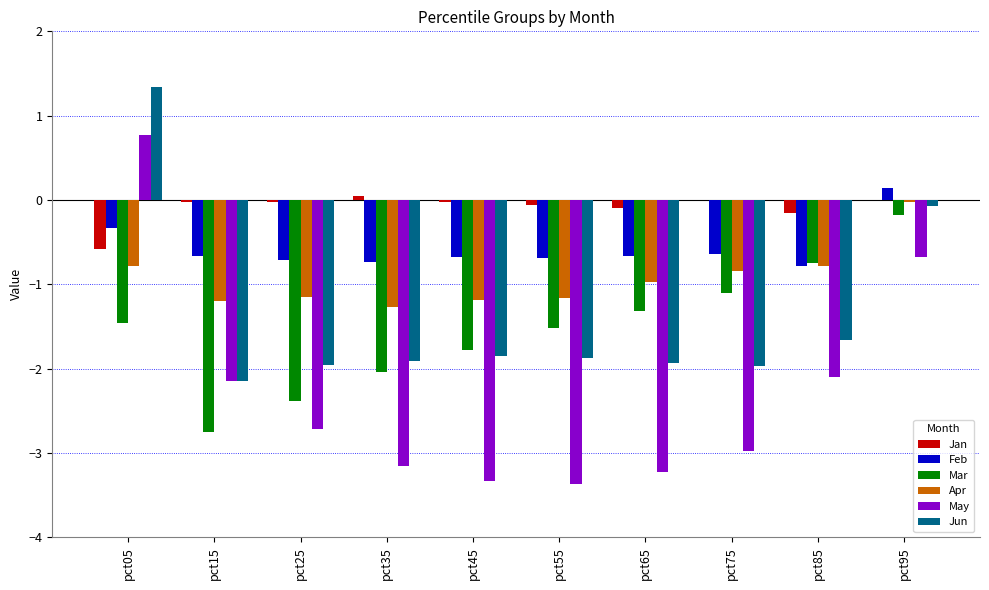

Which category has the highest value in the Mar series?

pct95